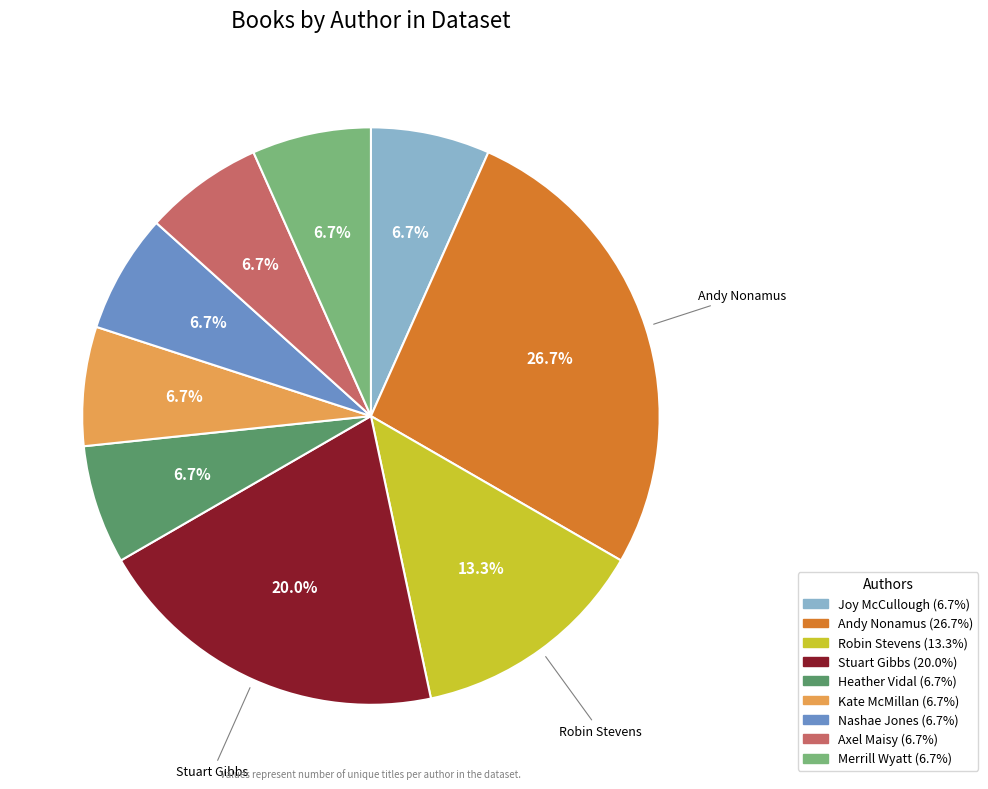

Which slice is the largest?

Andy Nonamus